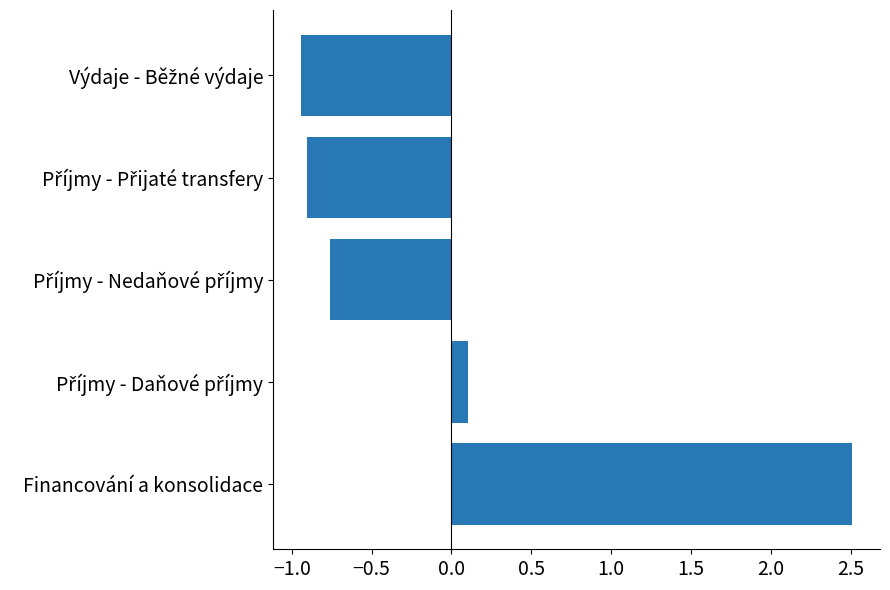

What is the difference between the maximum and minimum values?

3.5